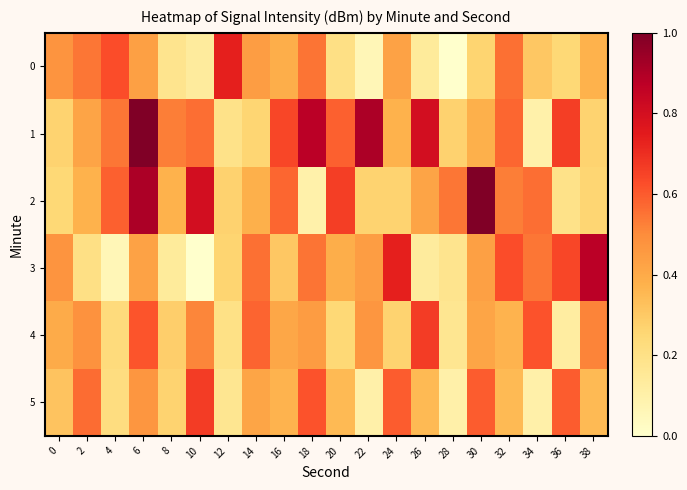

Rank the series by their maximum value, from lowest to highest.

4, 5, 0, 3, 1, 2